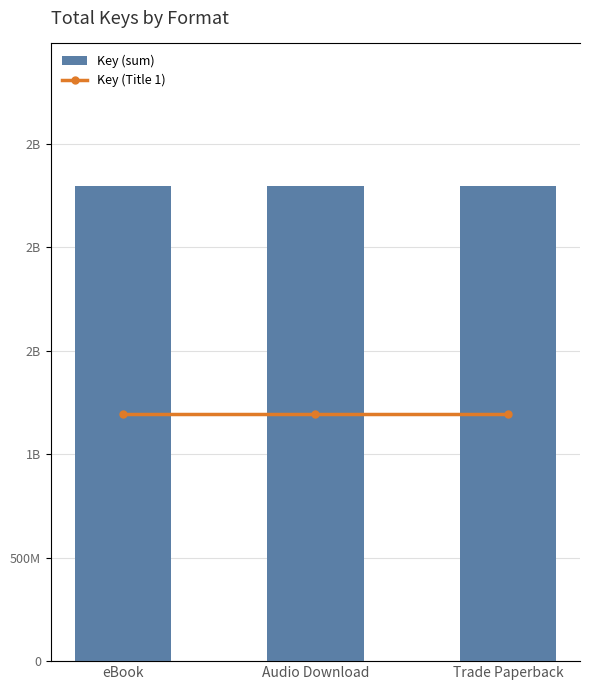

At which label does Key (Title 1) reach its minimum?

eBook